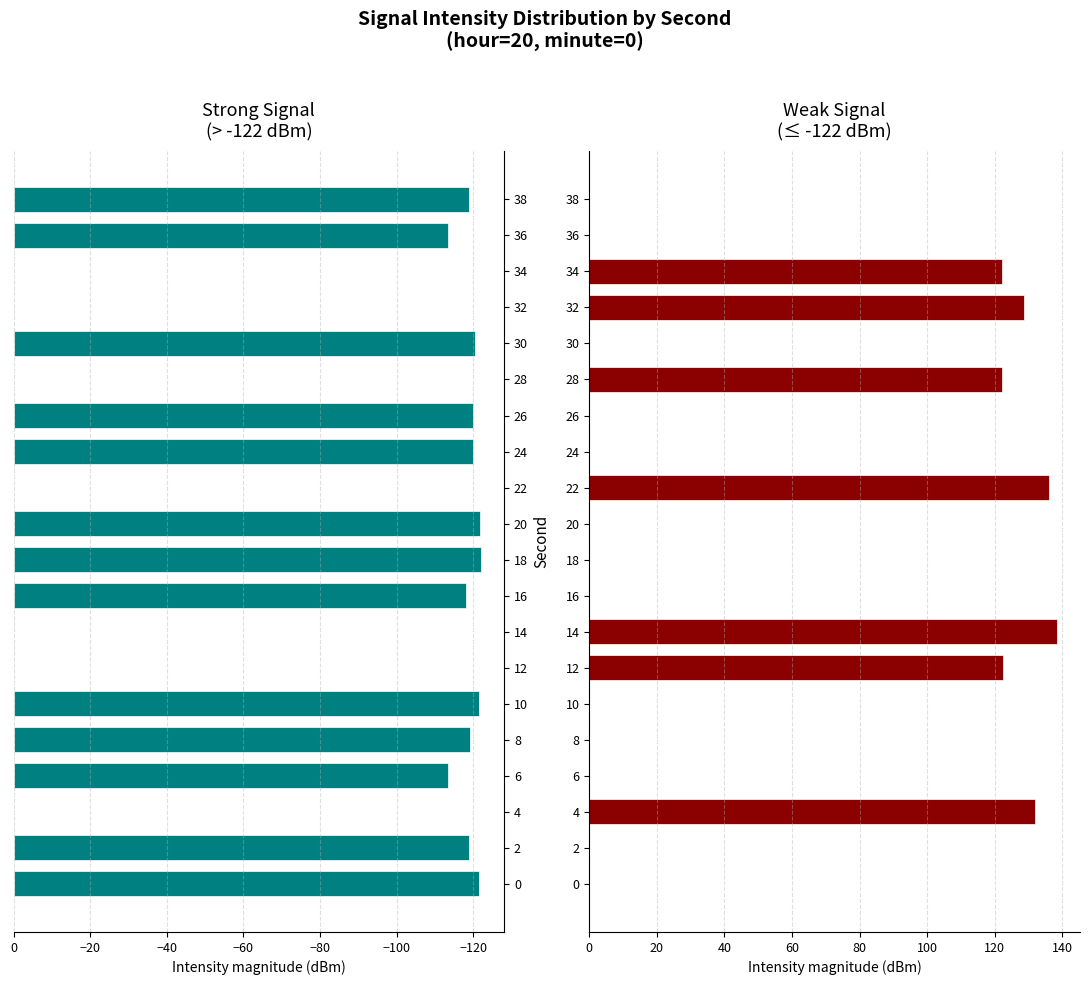

The value of Weak Signal at 30 is 0.0. True or false?

True